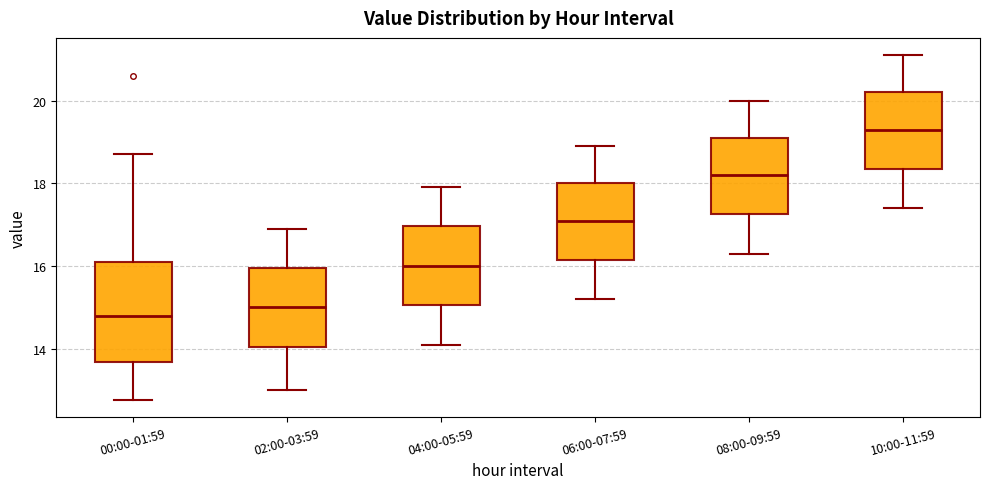

Which box is the tallest, from its lower edge to its upper edge?

00:00-01:59